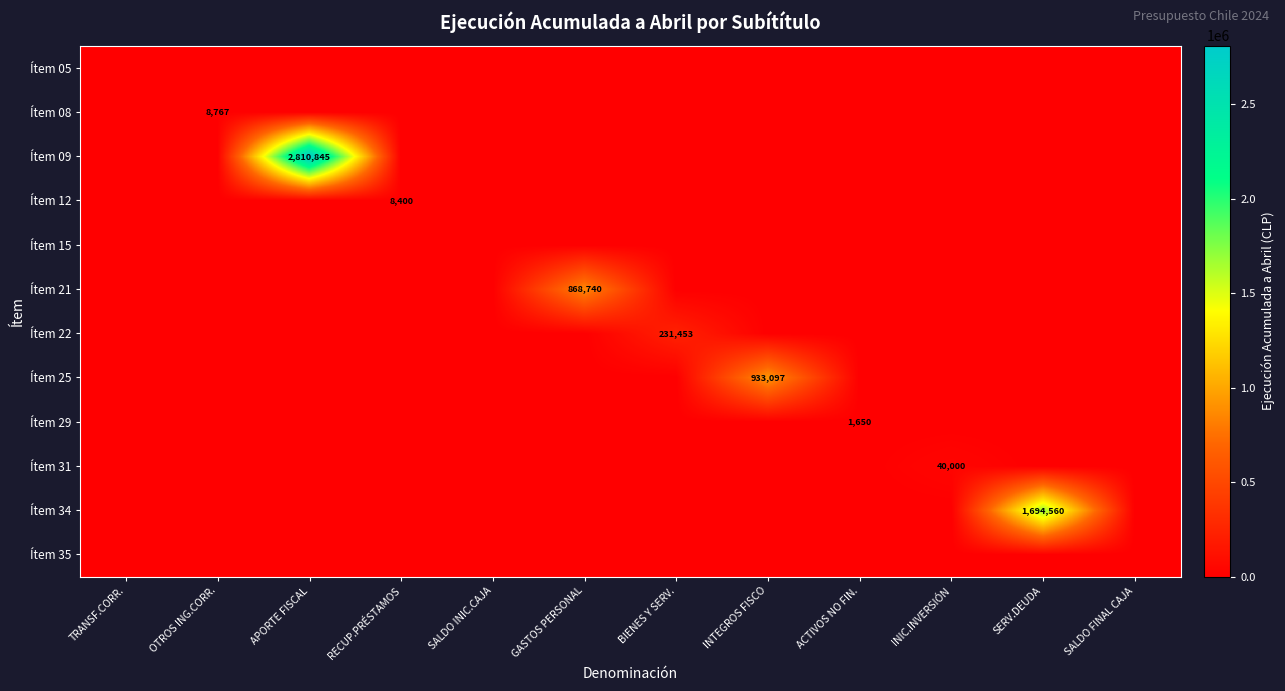

The Ítem 34 series shows 1694560 at SERV.DEUDA. True or false?

True